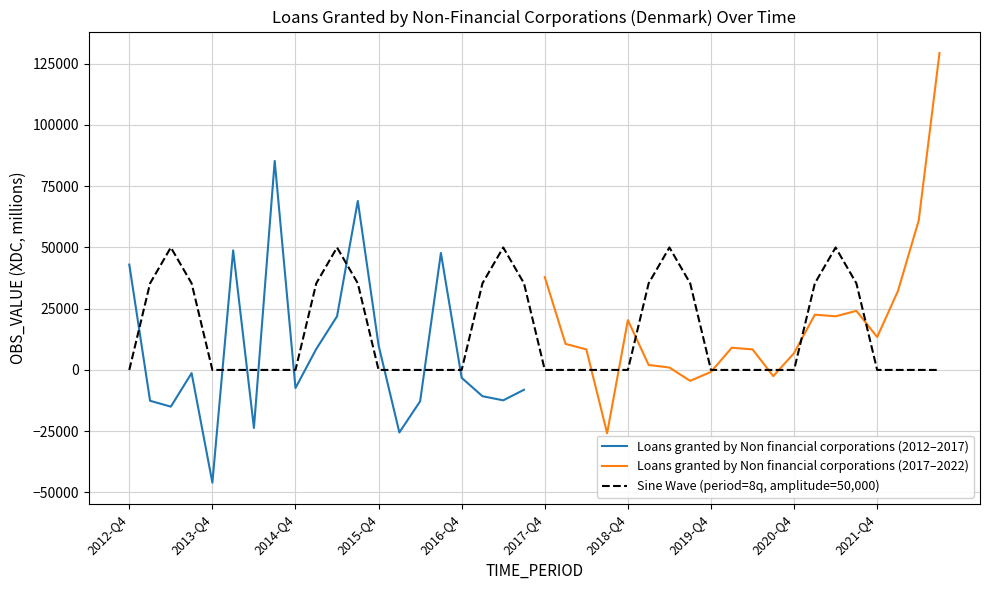

List the labels in order of value, largest first.

2014-Q3, 2015-Q3, 2014-Q1, 2016-Q3, 2012-Q4, 2015-Q2, 2015-Q4, 2015-Q1, 2013-Q3, 2016-Q4, 2014-Q4, 2017-Q3, 2017-Q1, 2017-Q2, 2013-Q1, 2016-Q2, 2013-Q2, 2014-Q2, 2016-Q1, 2013-Q4